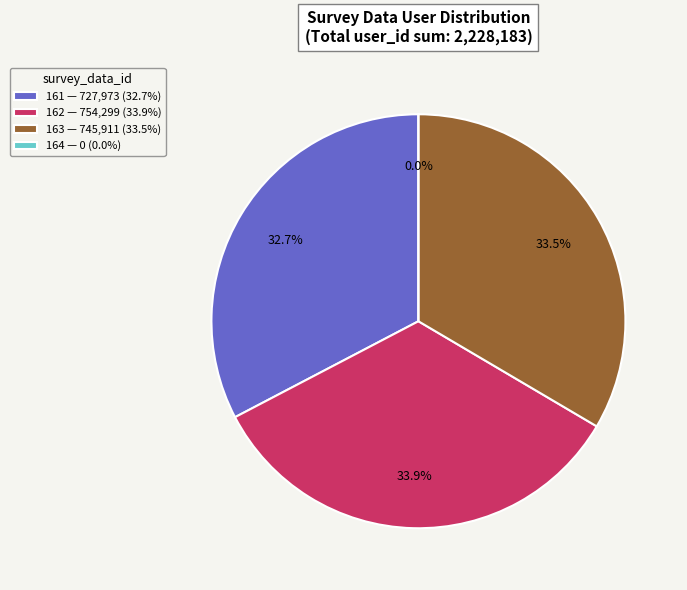

Rank the categories by value from highest to lowest.

162, 163, 161, 164